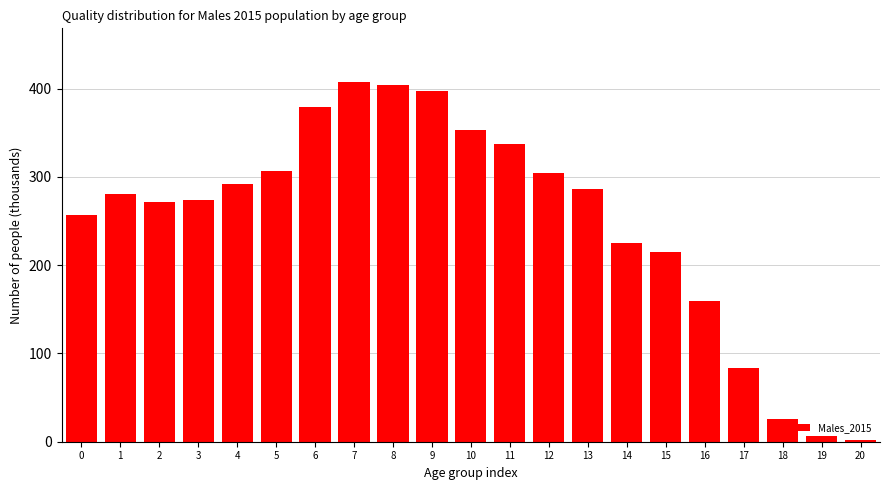

Is it true that the value at 1 is 280.5?

True